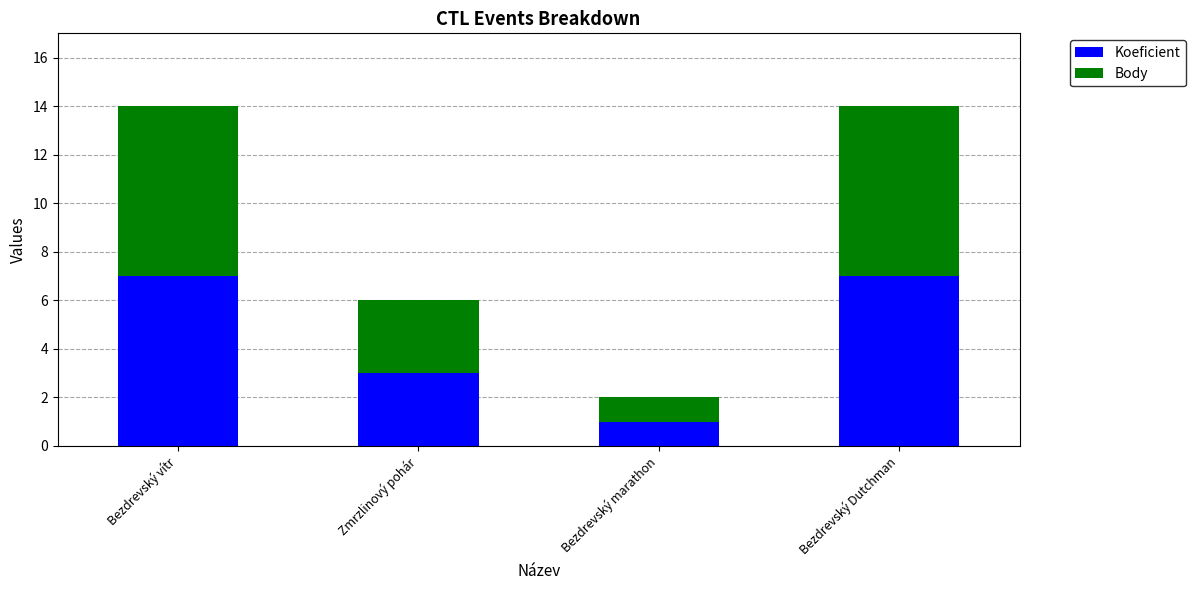

Reading left to right, what are the values for Koeficient?

7	3	1	7